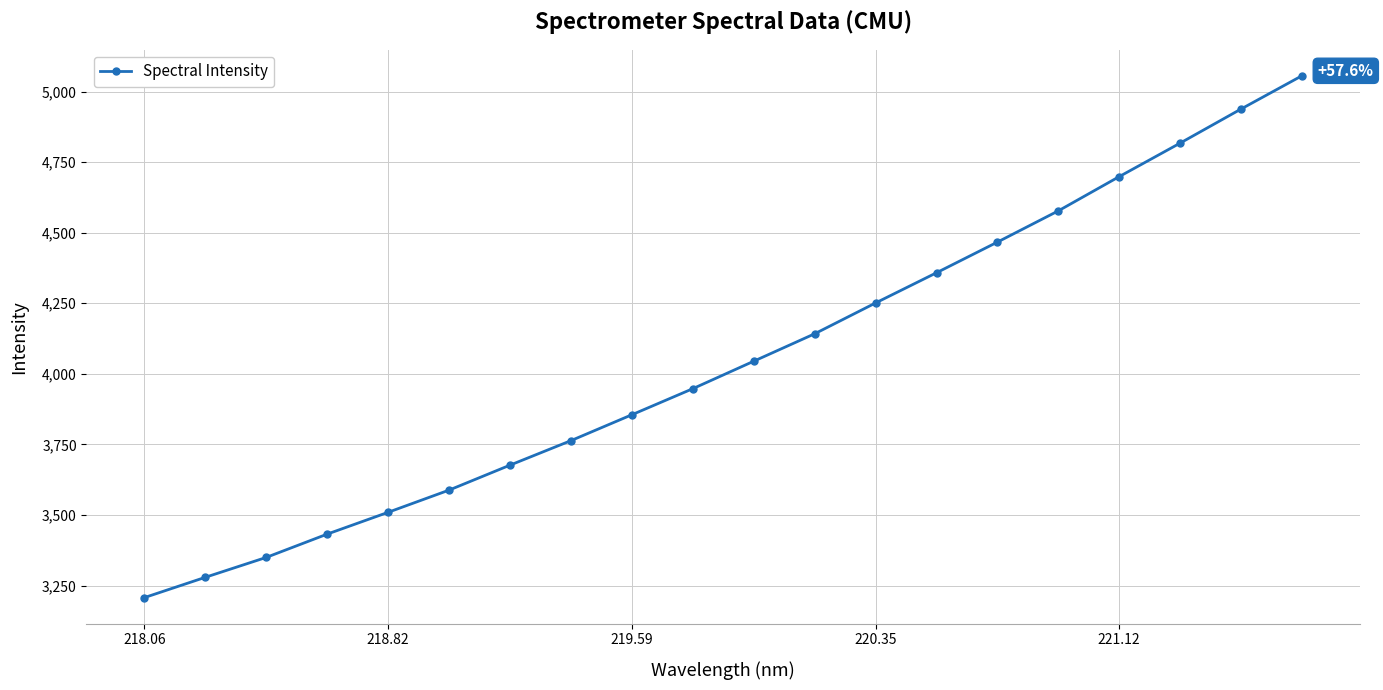

True or false: there are more than 2 points higher than both neighbors.

False